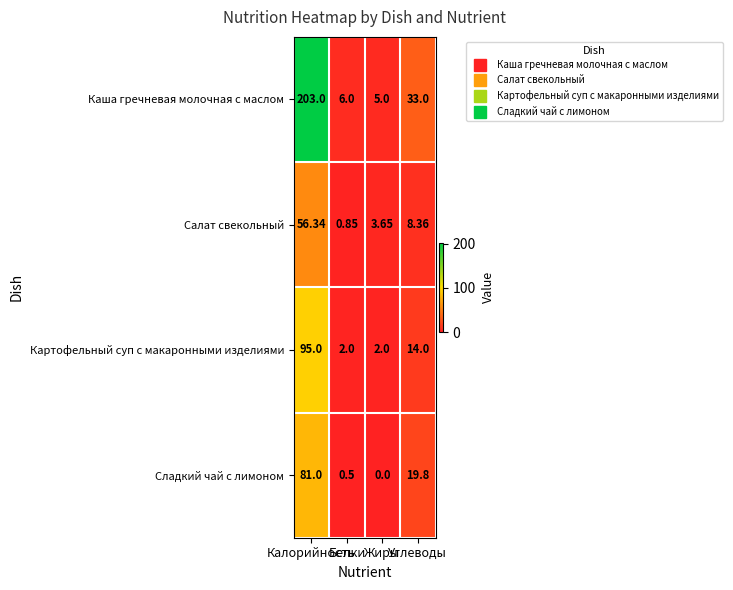

Rank the series by their maximum value, from highest to lowest.

Каша гречневая молочная с маслом, Картофельный суп с макаронными изделиями, Сладкий чай с лимоном, Салат свекольный